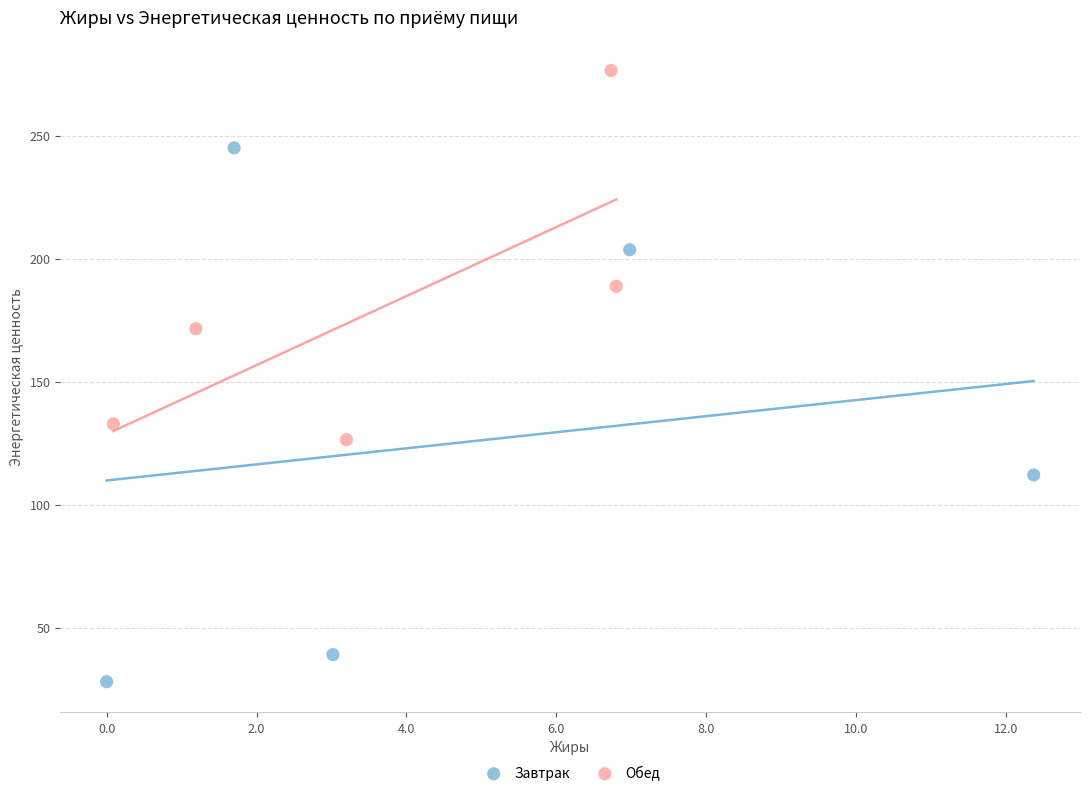

Which series contains the highest Y value?

Обед